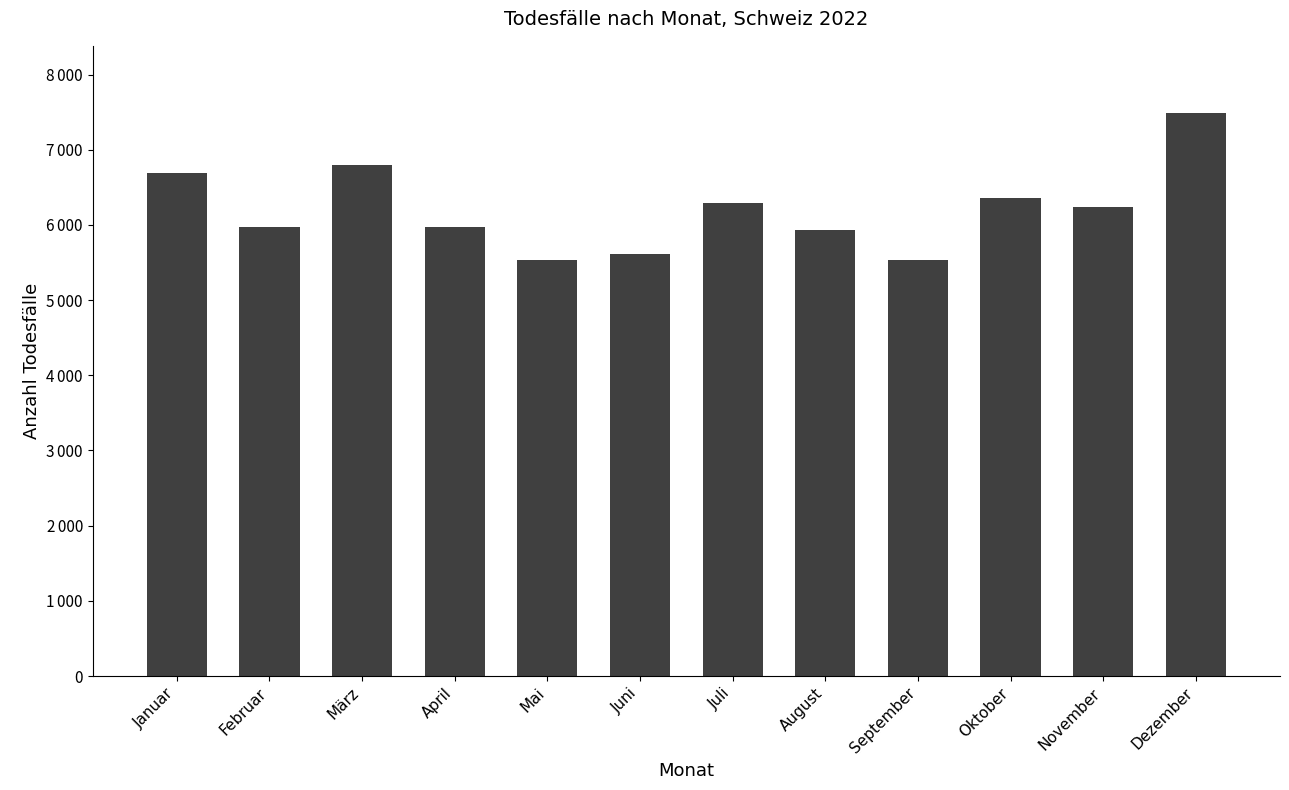

The value at August is 5935. True or false?

True